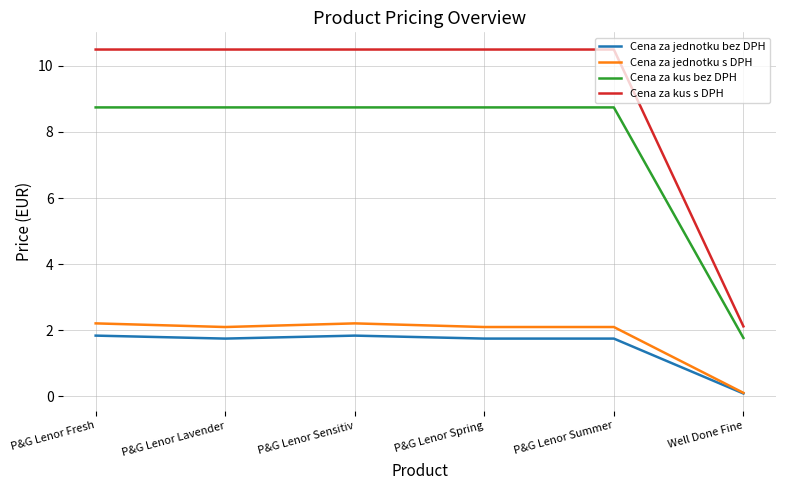

The value of Cena za kus bez DPH at P&G Lenor Summer is 2.8. True or false?

False